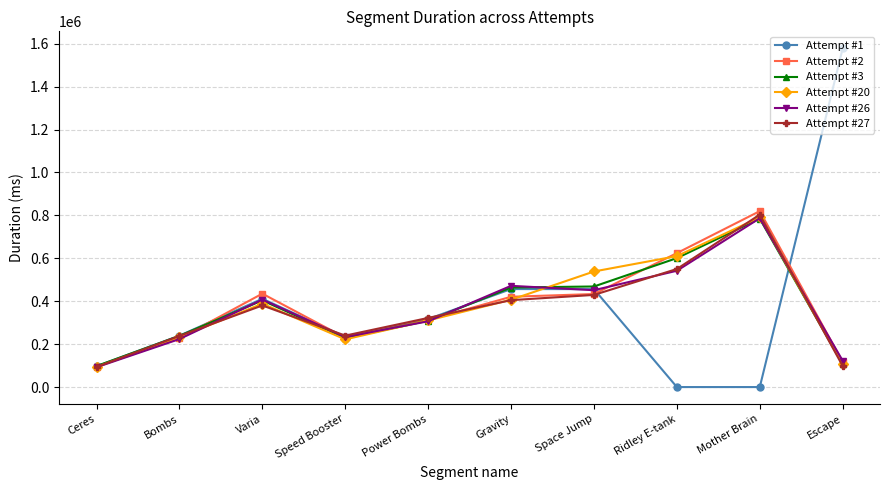

The value of Attempt #1 at Gravity is 273665. True or false?

False